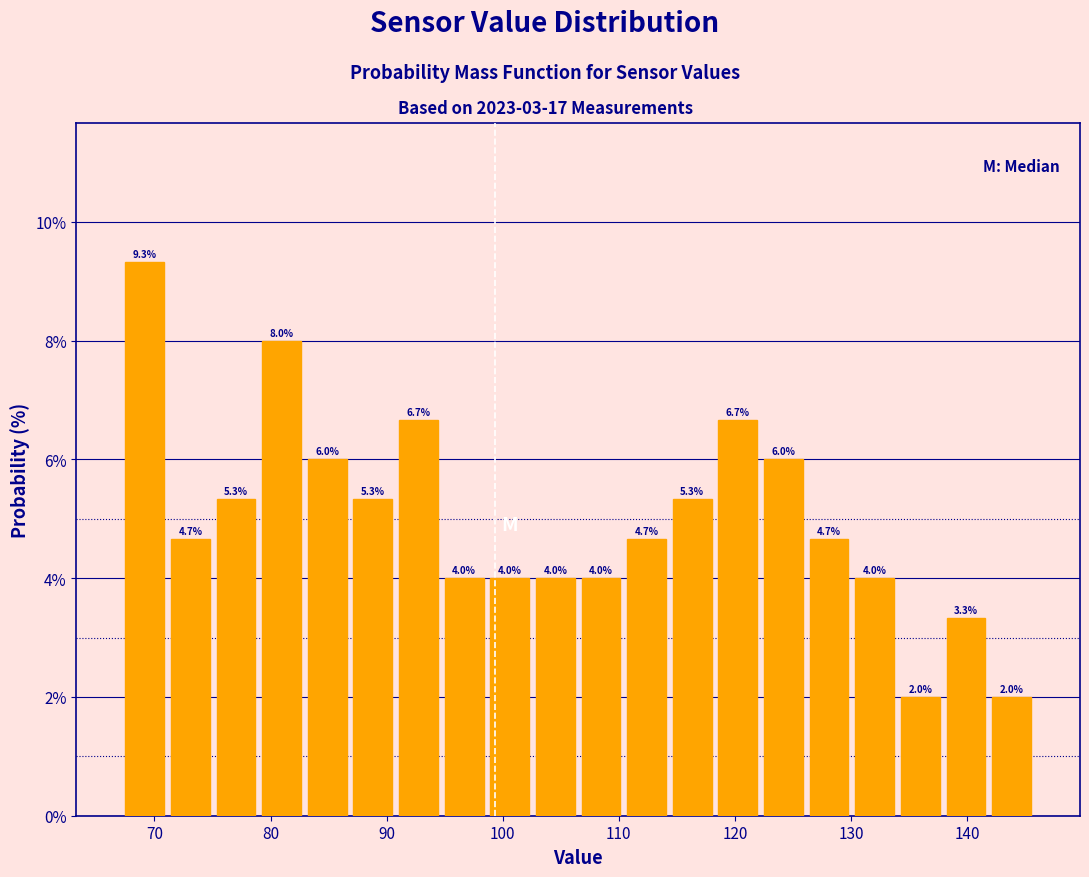

Read against the x-axis, roughly where is the centre of the tallest bar?

69